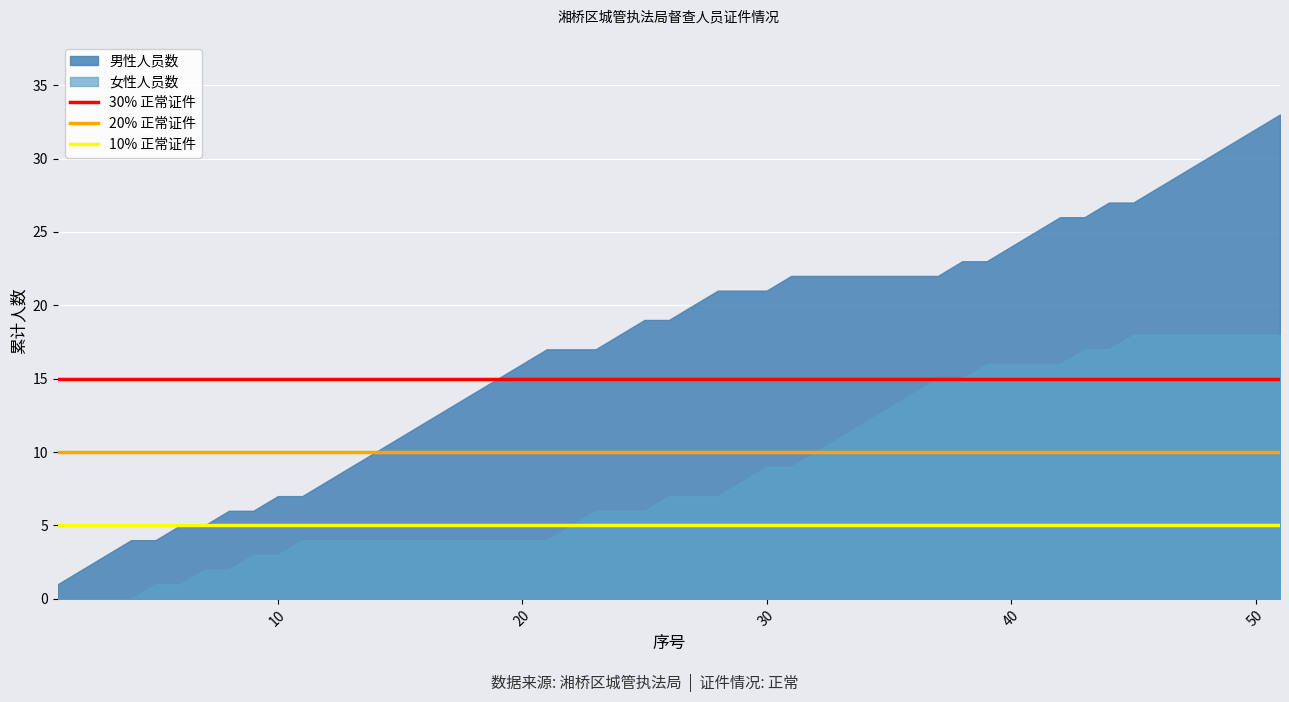

List the series in order of their peak value, lowest first.

女性人员数, 男性人员数